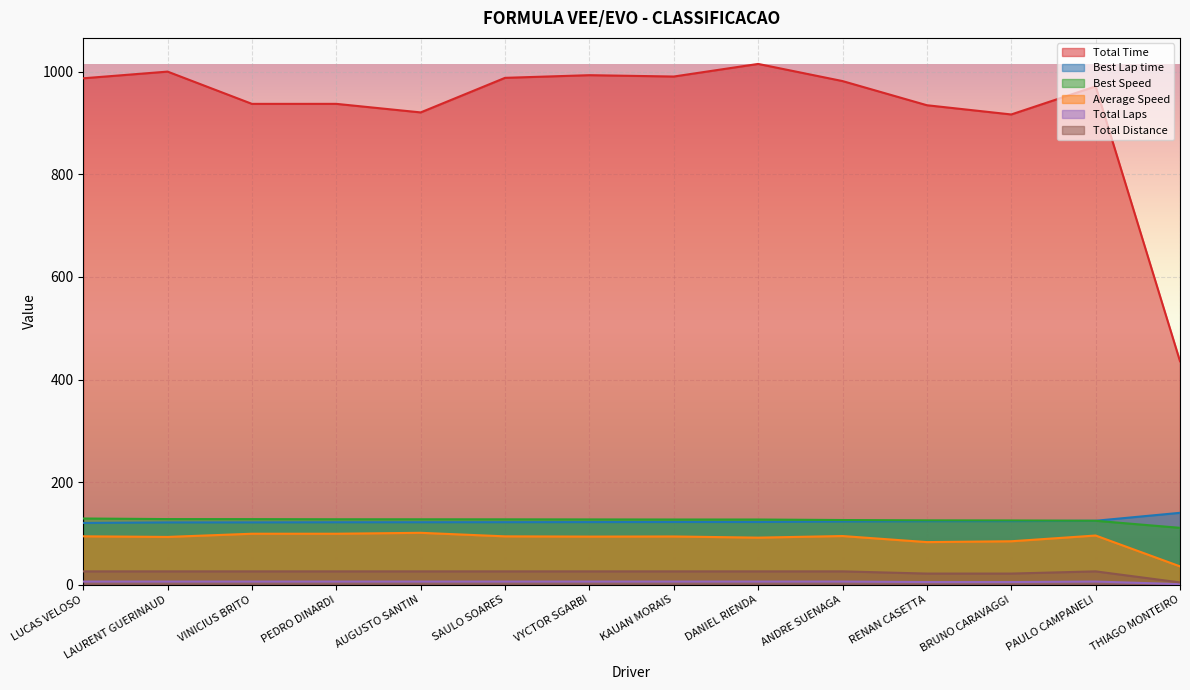

What is the minimum value shown in the chart?

1.0